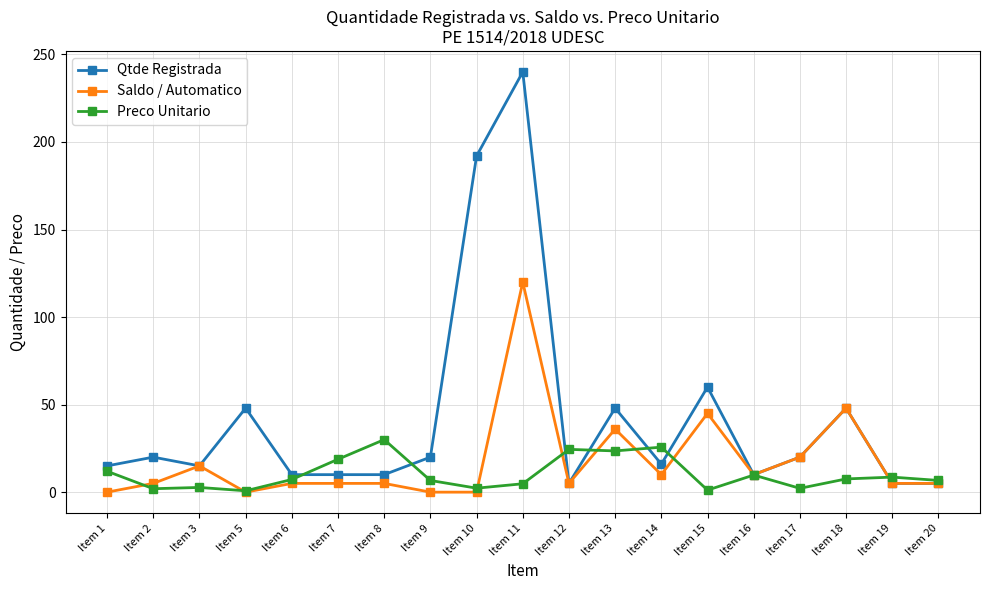

What is the difference between the Qtde Registrada values at Item 13 and Item 17?

28.0